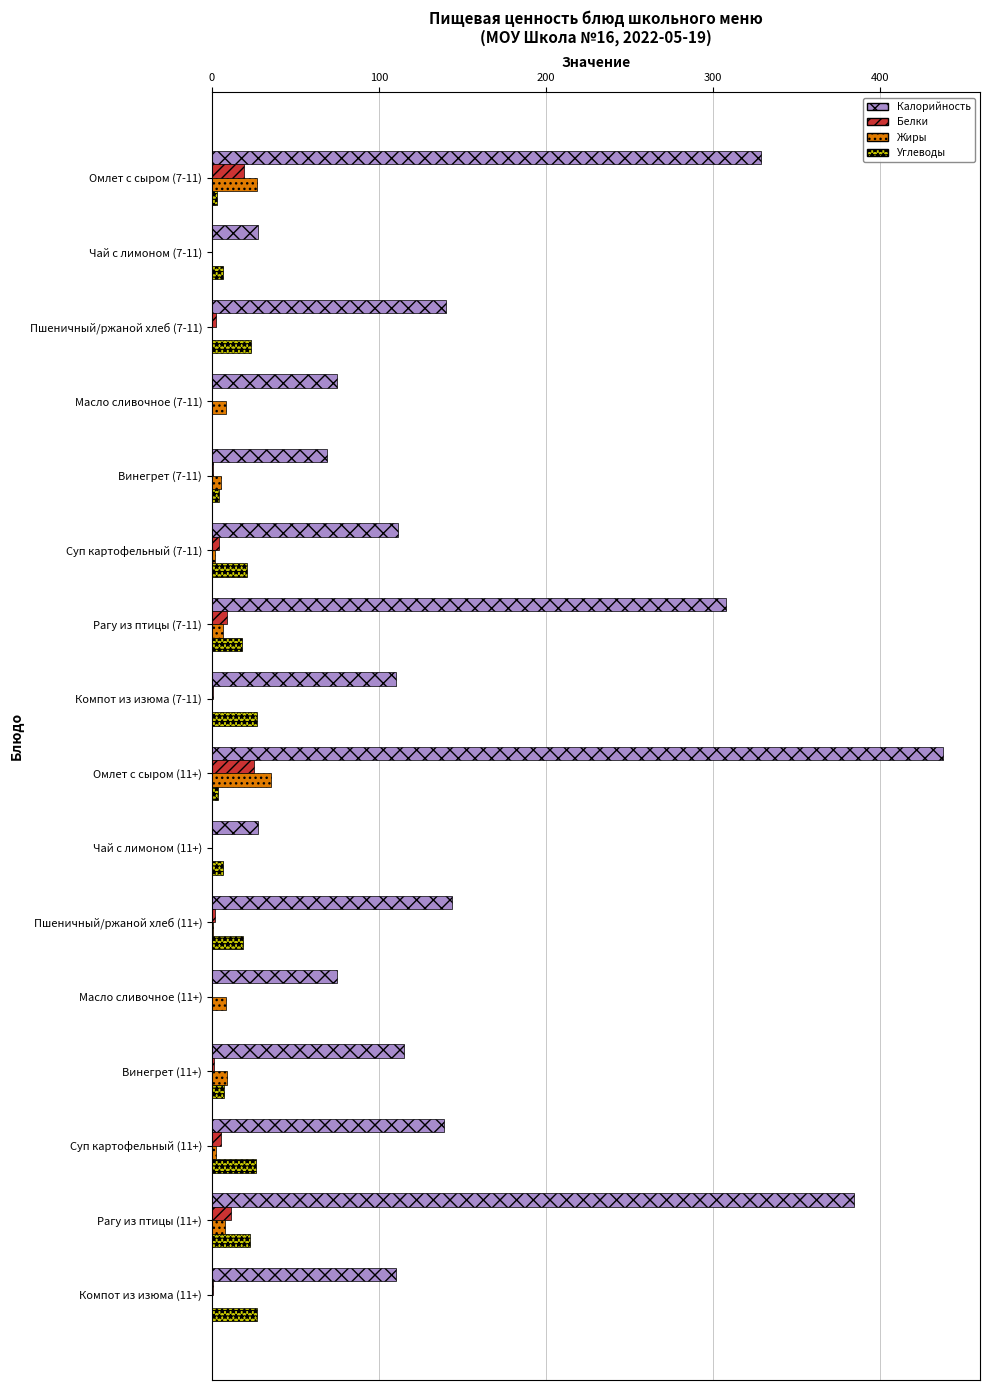

What is the greatest value displayed?

437.8